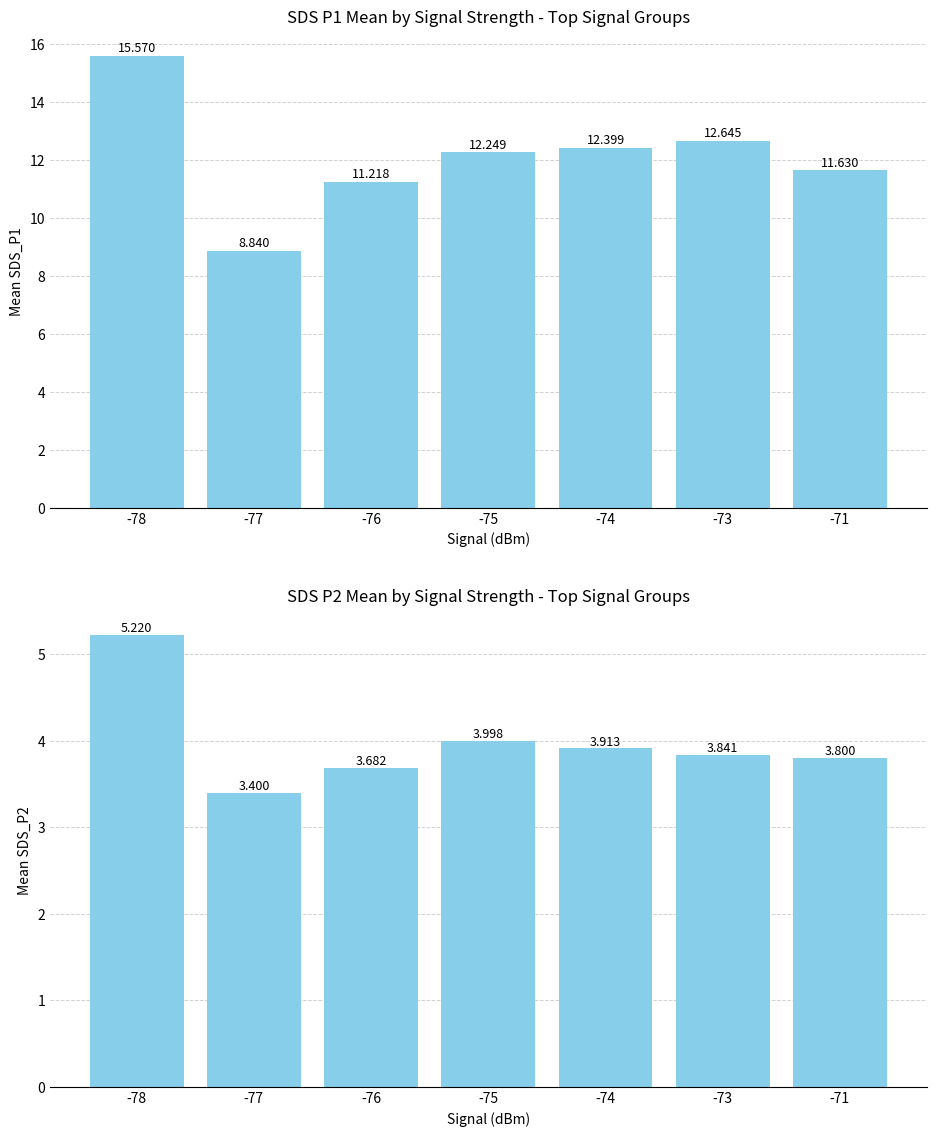

What is the difference between the maximum and minimum values in the SDS_P1 series?

6.7